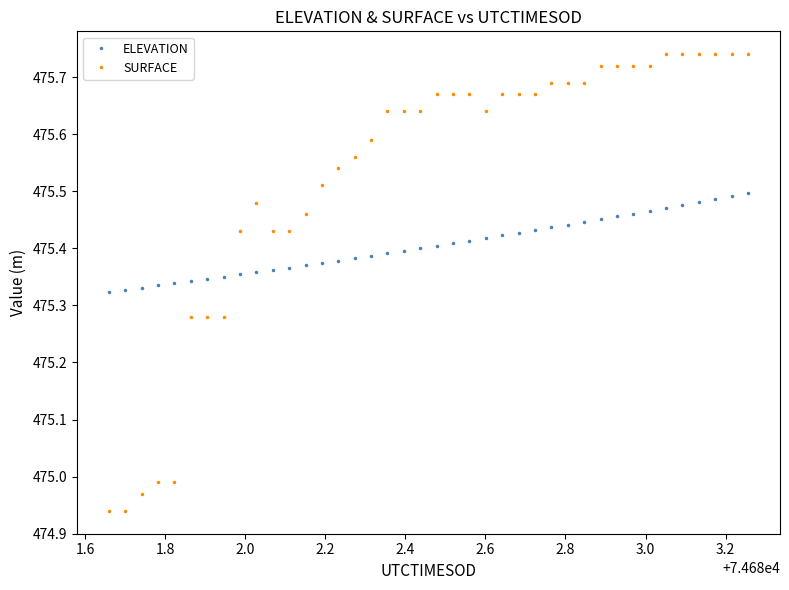

True or false: ELEVATION and SURFACE cross at least once.

True